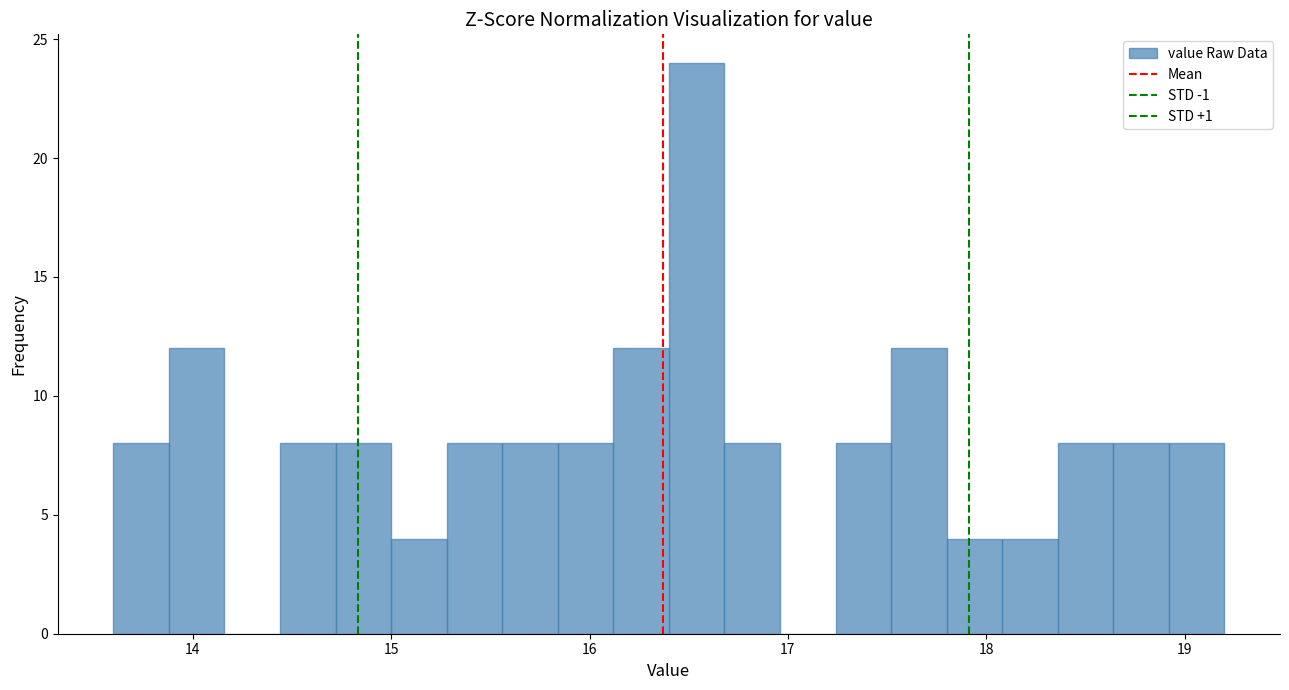

Read against the x-axis, roughly where is the centre of the tallest bar?

16.5